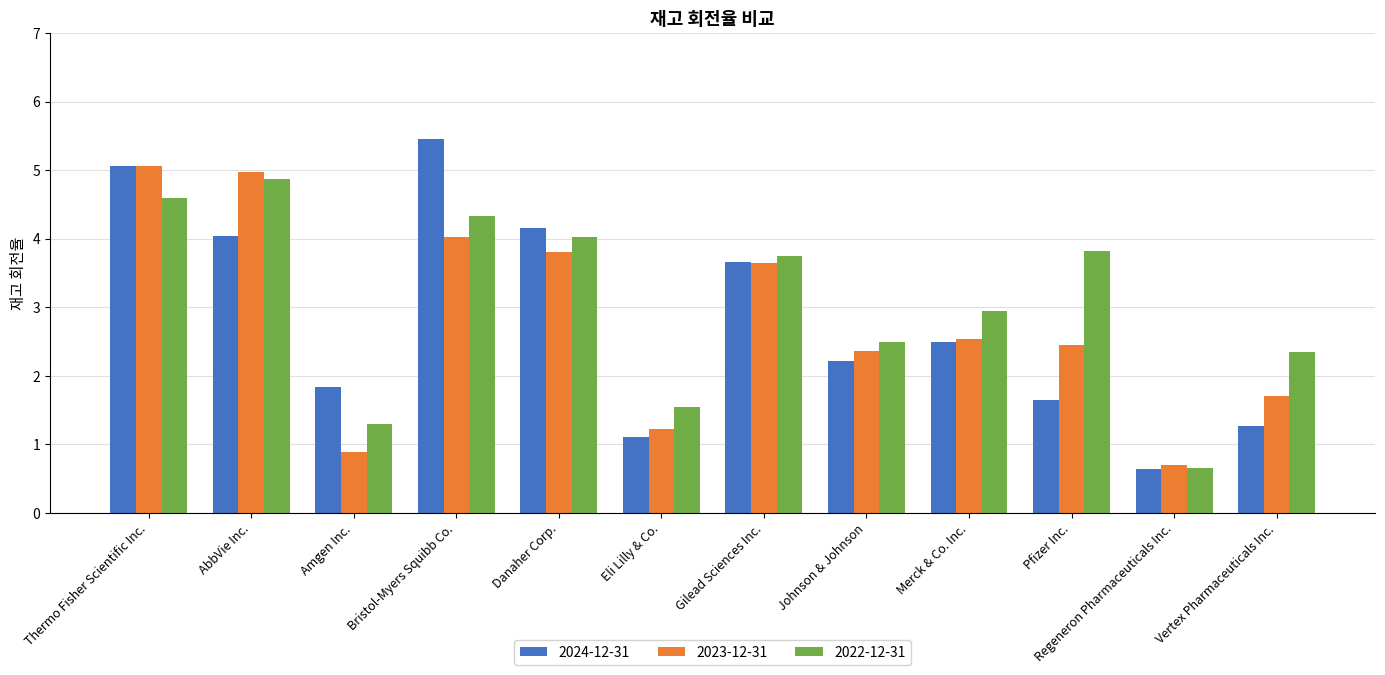

Count the number of categories in the chart.

12